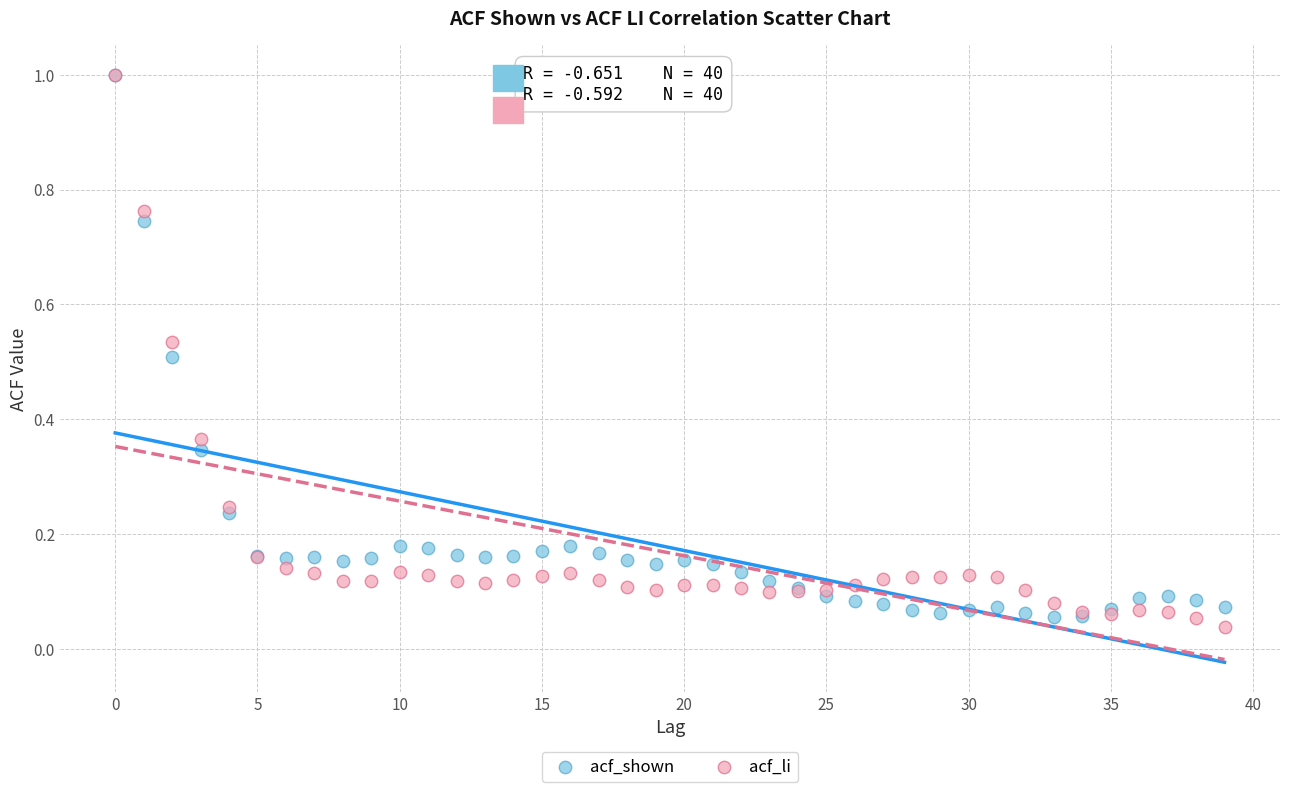

What are all the series names shown in the legend?

acf_shown, acf_li